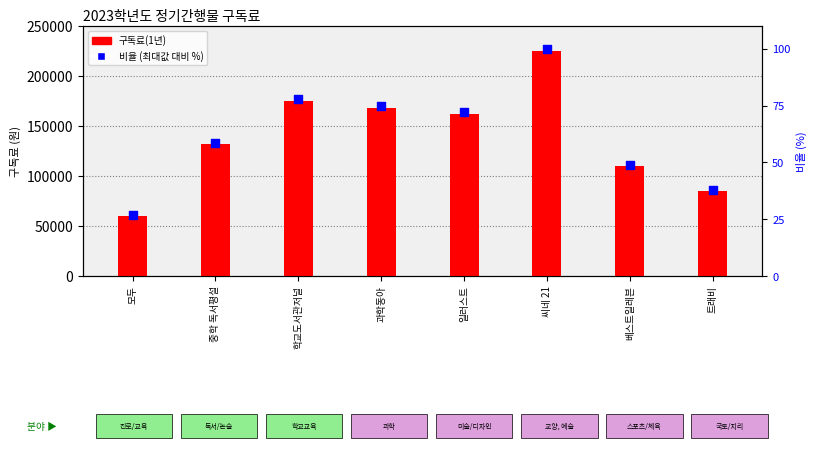

At how many categories does at least one series exceed 159463?

4